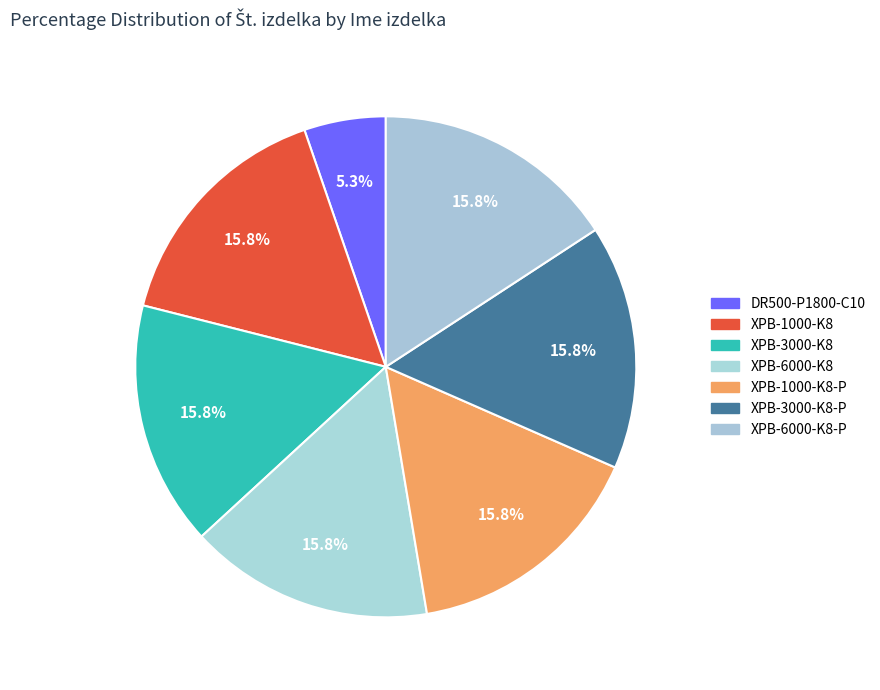

Between DR500-P1800-C10 and XPB-3000-K8-P, which is larger?

XPB-3000-K8-P